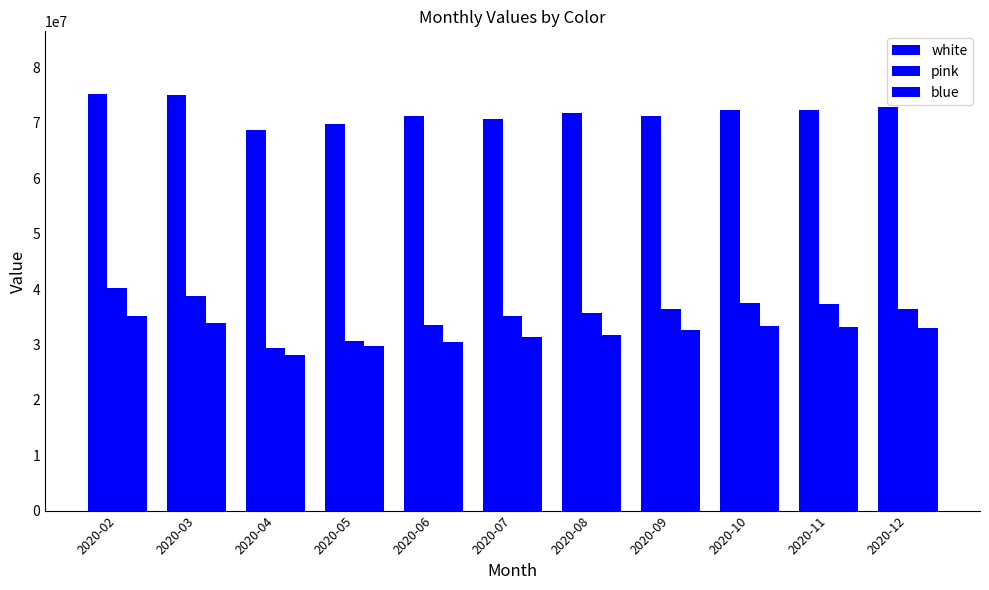

What is the sum of all white values?

791244172